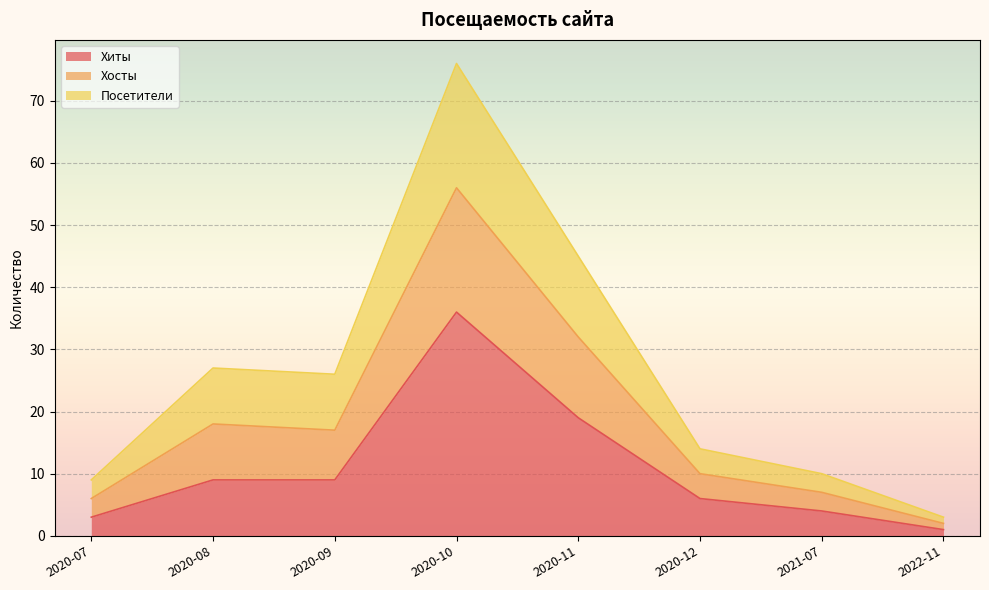

At which label does Хосты reach its peak?

2020-10